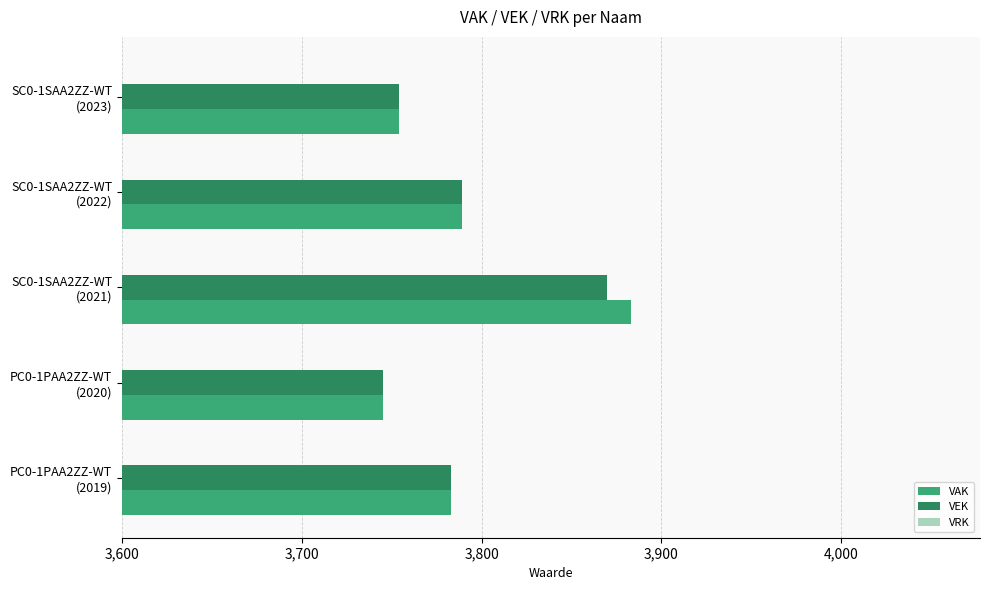

What is the average value of the VEK series?

3788